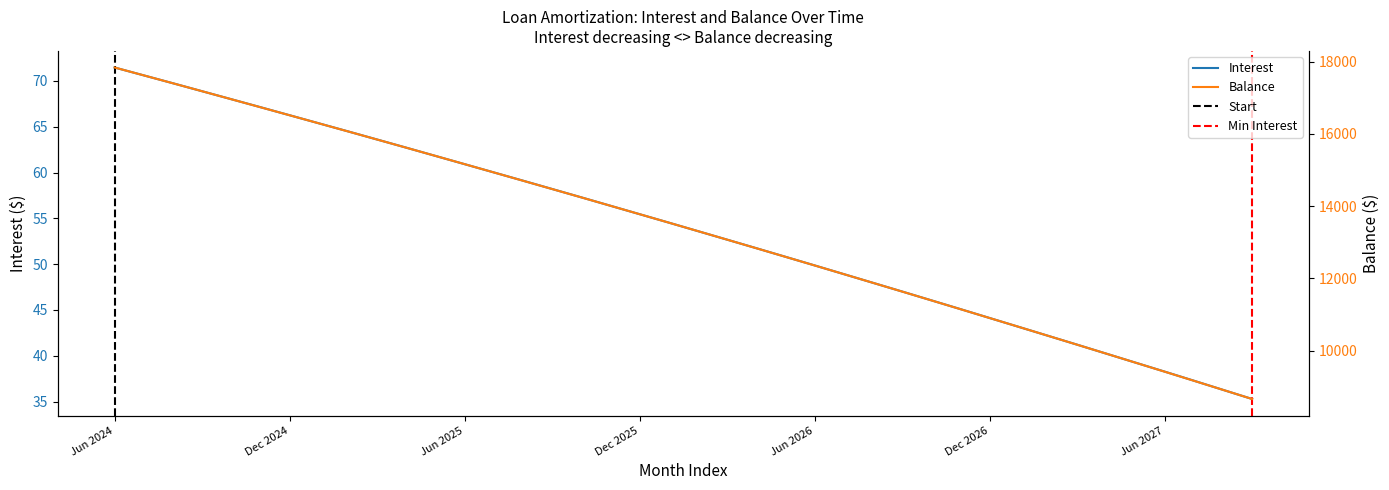

Does the chart display data point markers on the line(s)?

No